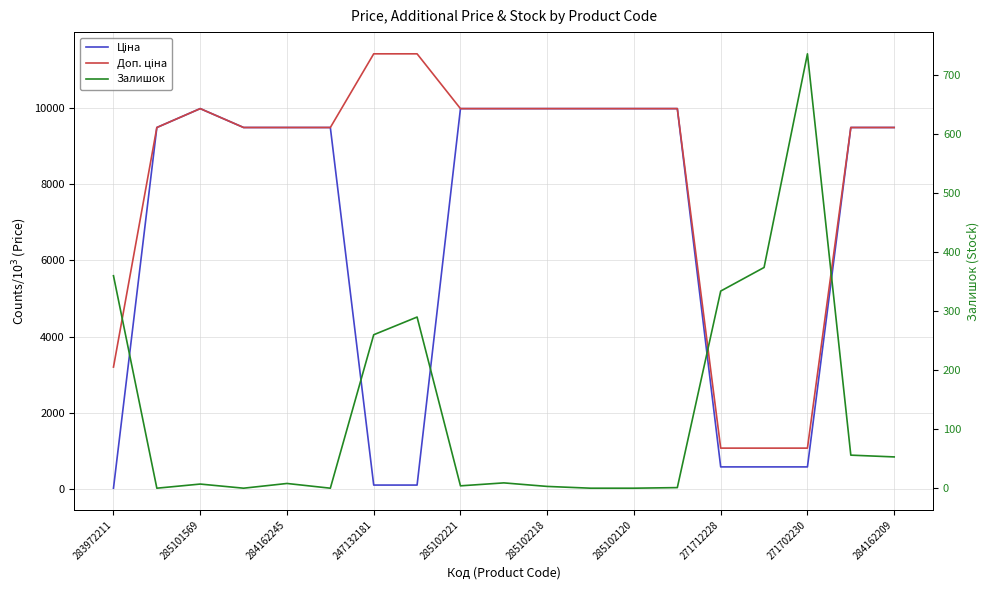

How many categories are shown in the chart?

19